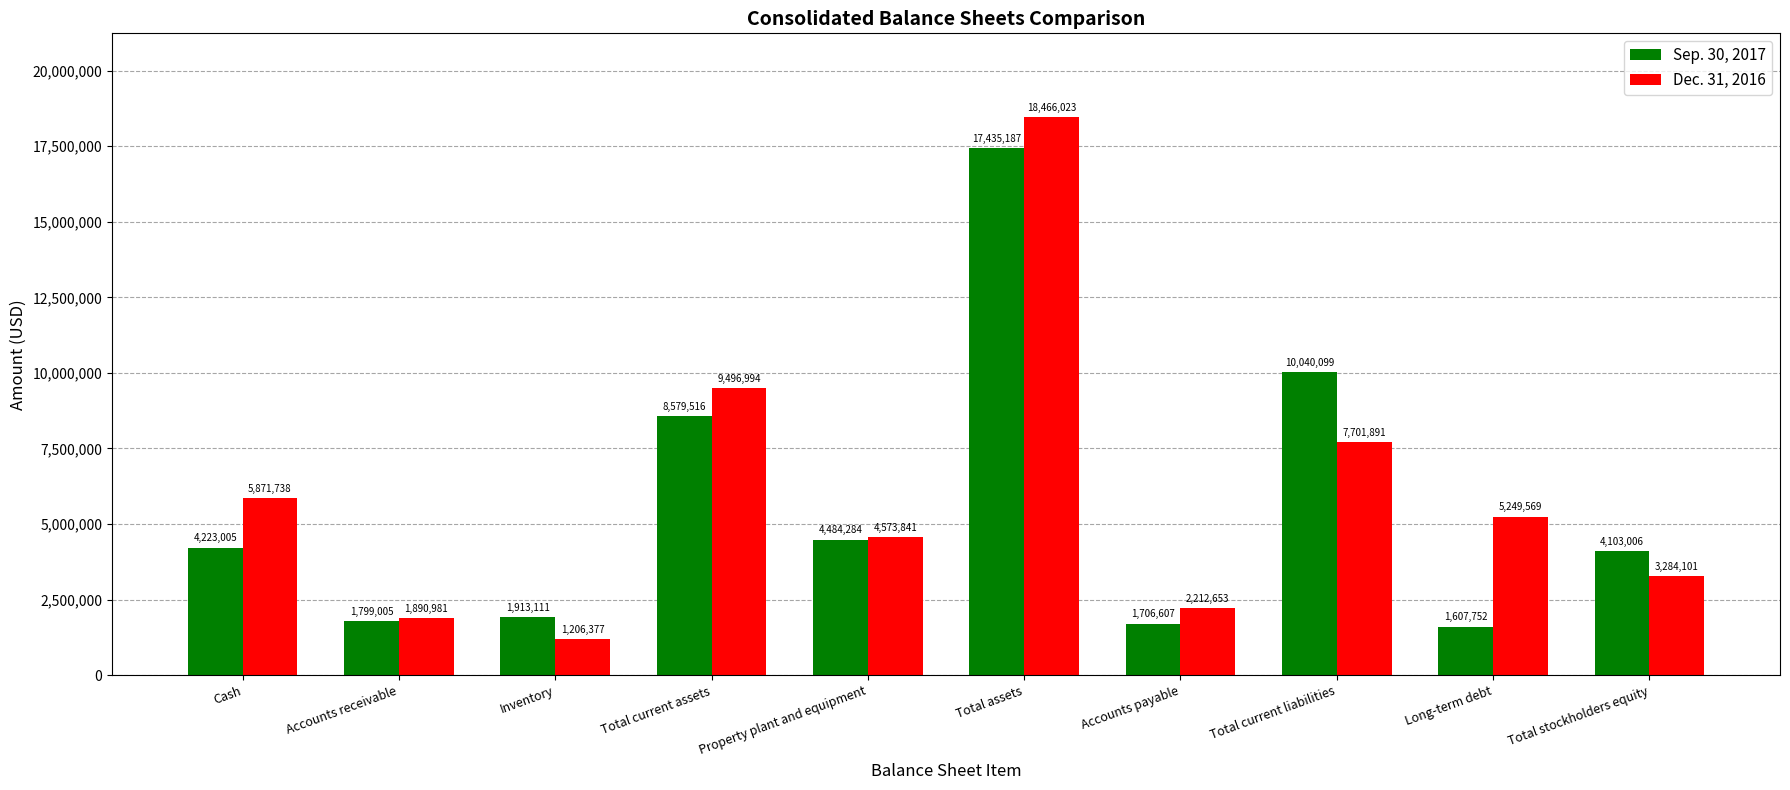

What is the spread (max minus min) of values at Inventory?

706734